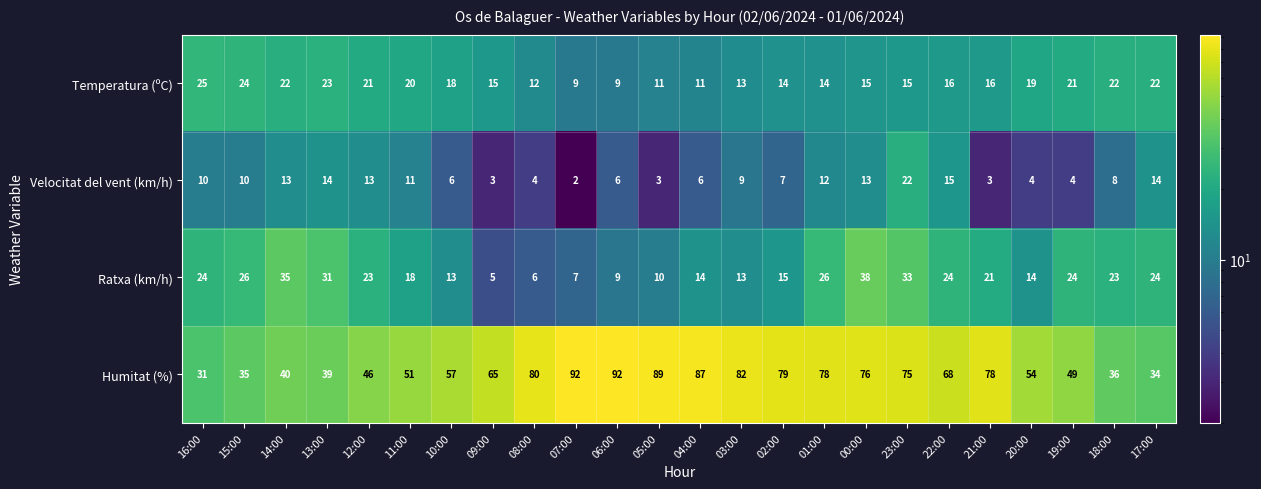

Rank the series by their maximum value, from lowest to highest.

Velocitat del vent (km/h), Temperatura (ºC), Ratxa (km/h), Humitat (%)